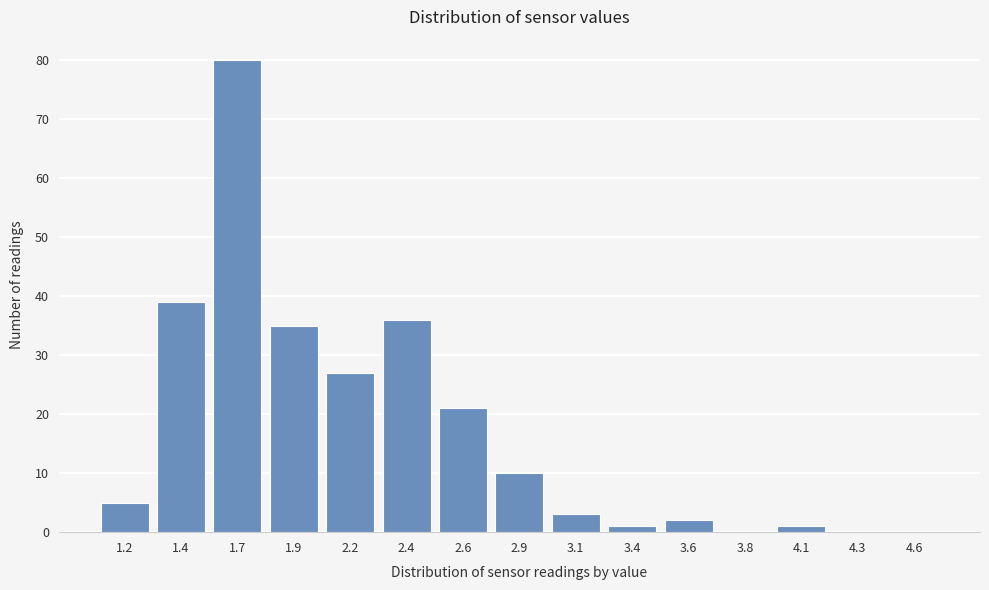

Reading right to left, what are all the values shown in this chart?

4.6=0	4.3=0	4.1=1	3.8=0	3.6=2	3.4=1	3.1=3	2.9=10	2.6=21	2.4=36	2.2=27	1.9=35	1.7=80	1.4=39	1.2=5